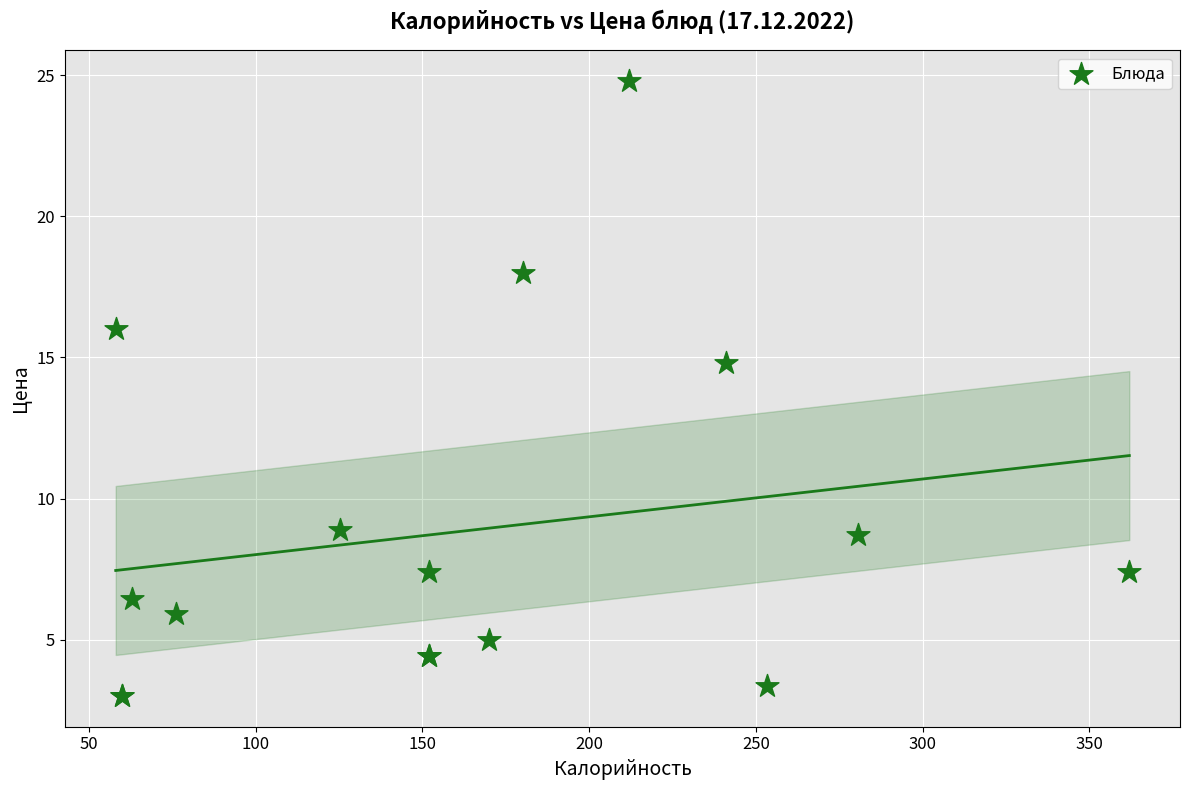

What Y value in the scatter plot is closest to 13?

14.8